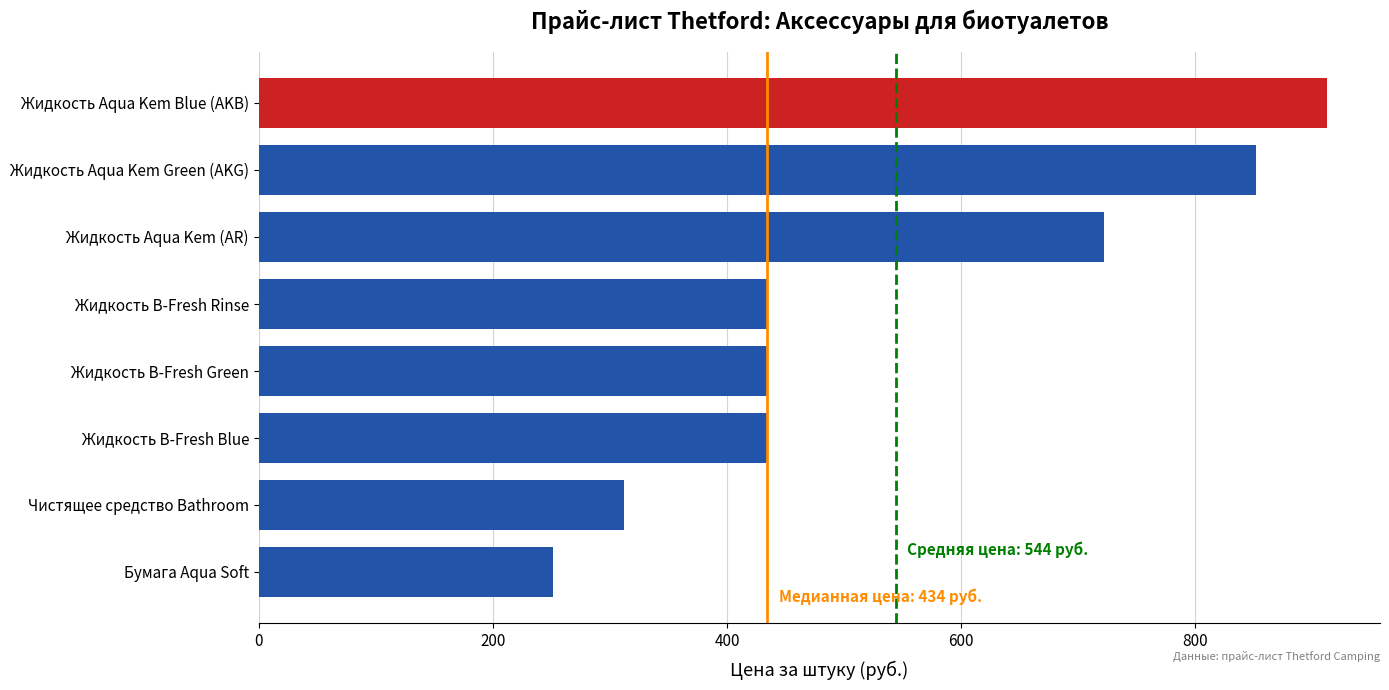

What is the average value?

544